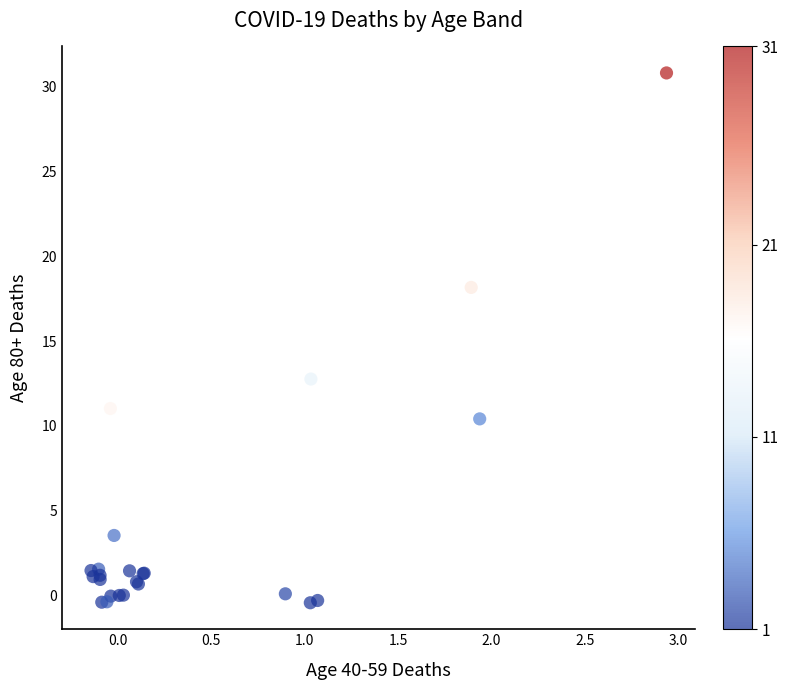

What Y value in the scatter plot is closest to 15?

12.8